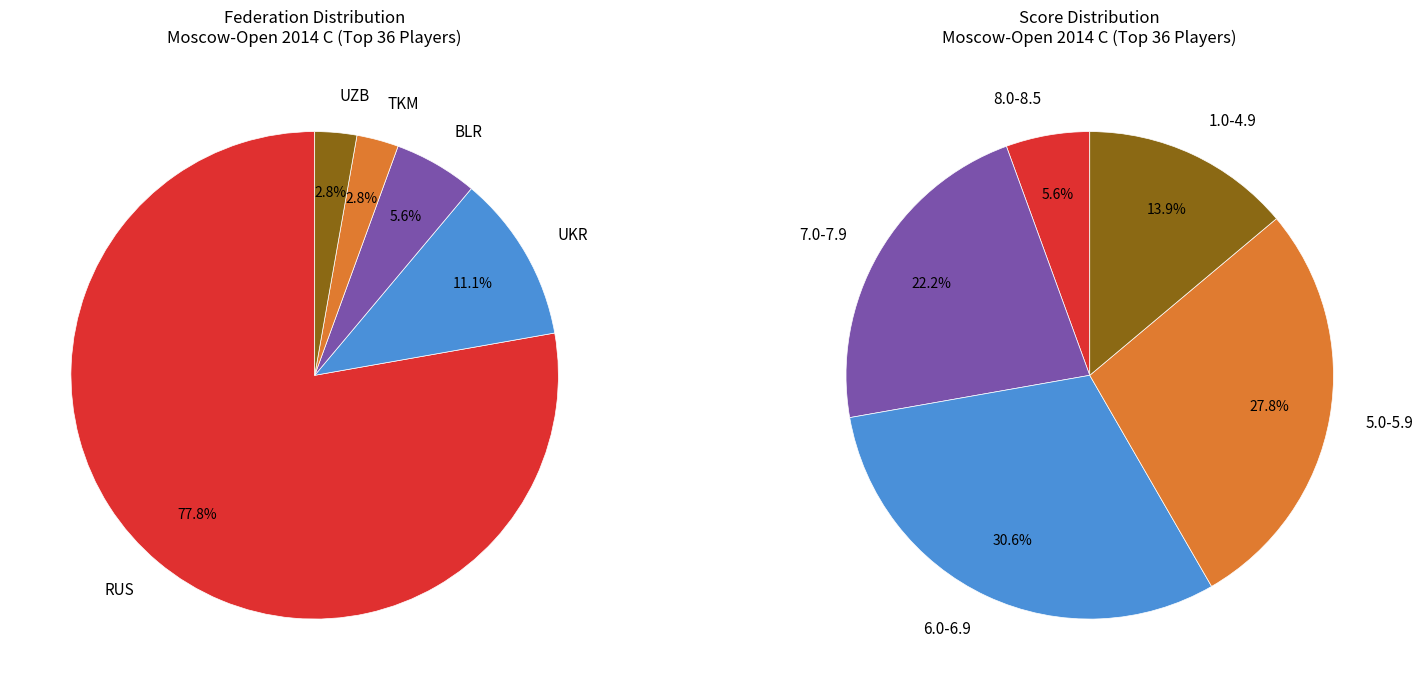

Rank the categories by value from lowest to highest.

TKM, UZB, BLR, UKR, RUS